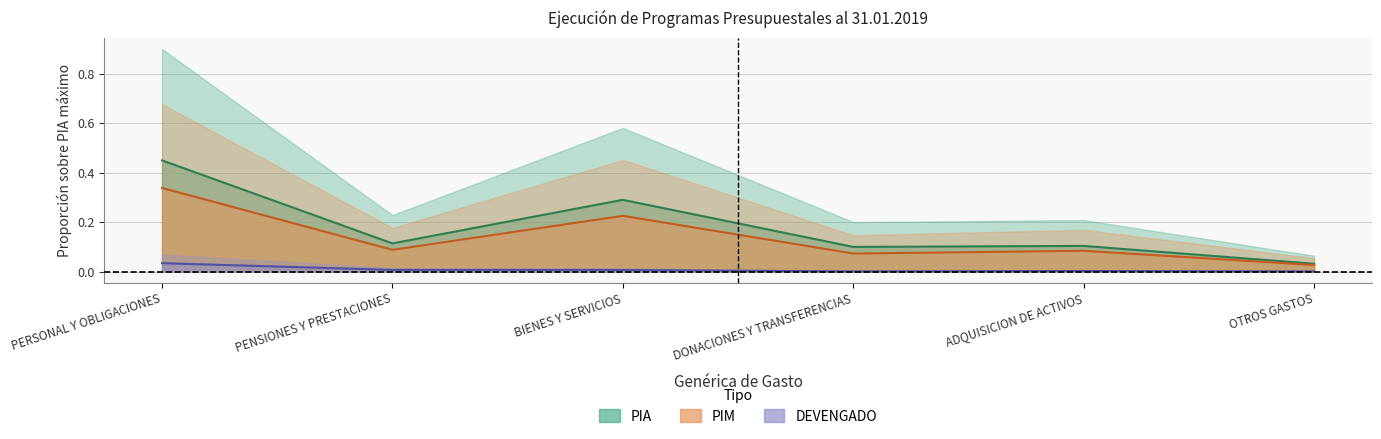

What is the approximate value of PIA at PENSIONES Y PRESTACIONES?

0.1